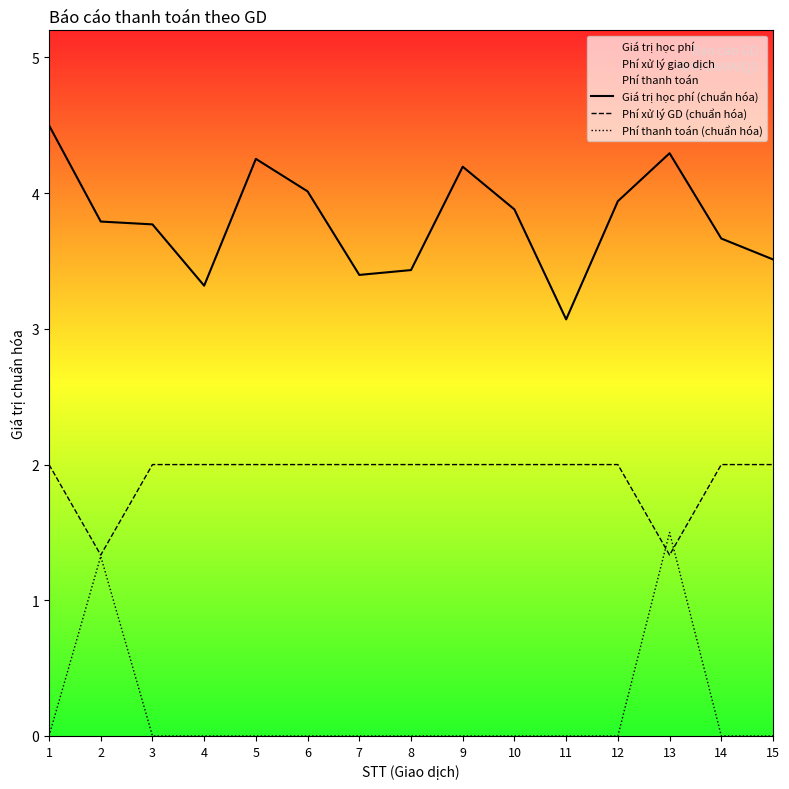

The Phí xử lý GD (chuẩn hóa) series shows 0.8 at 3. True or false?

False